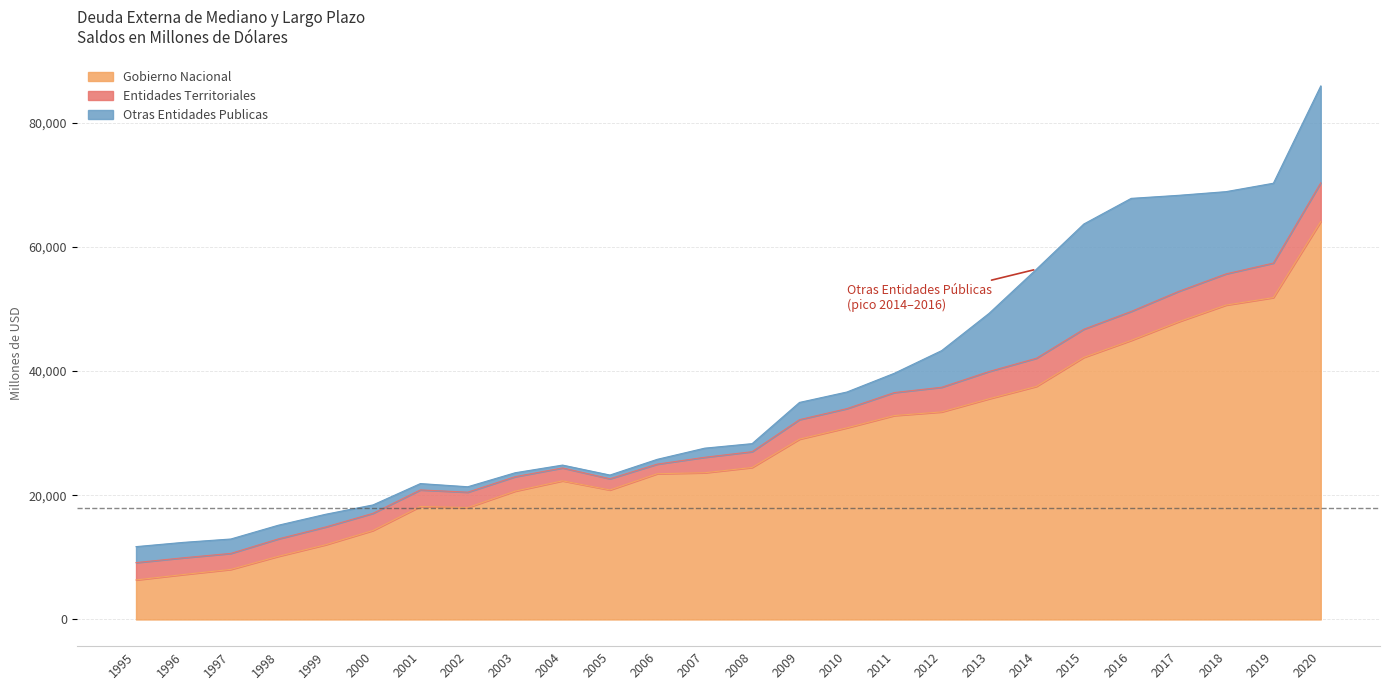

At which label does Entidades Territoriales reach its peak?

2020